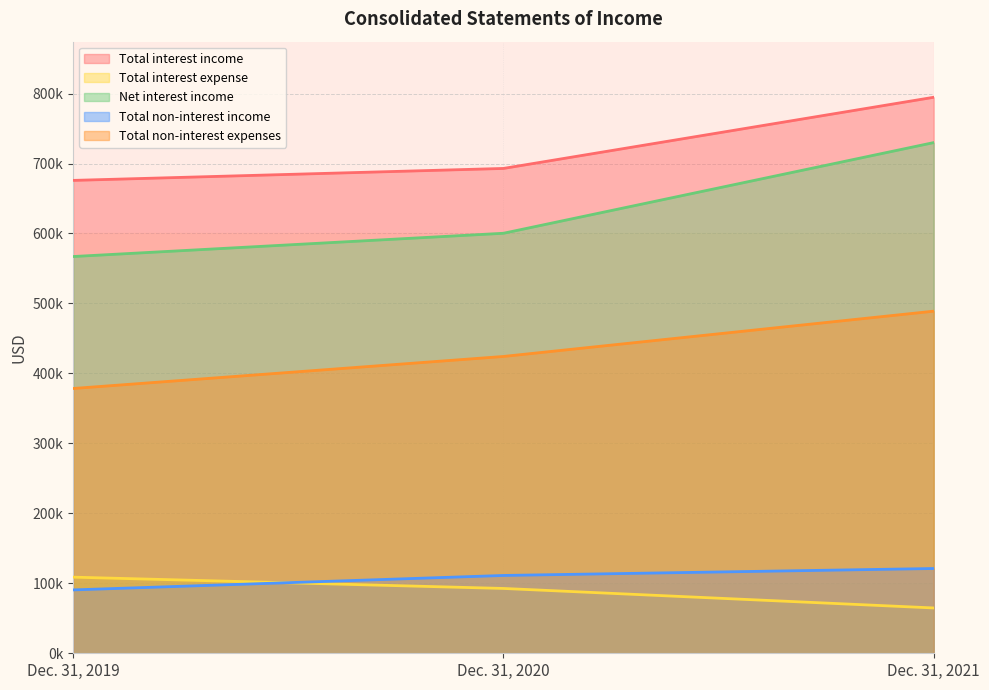

Does the chart display data point markers on the line(s)?

No